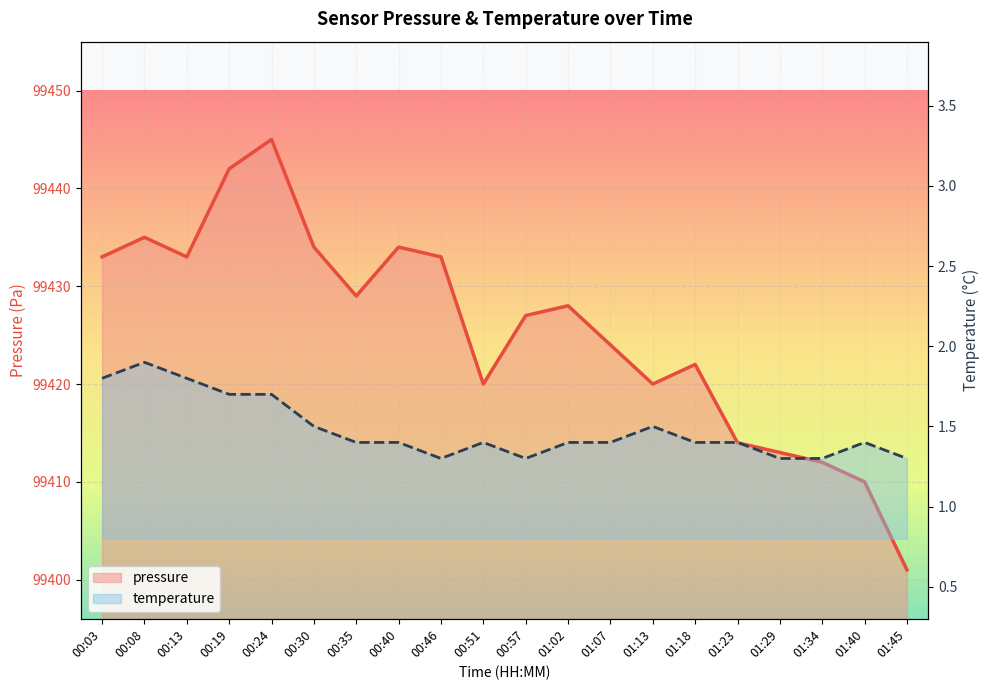

What is the smallest value displayed?

99401